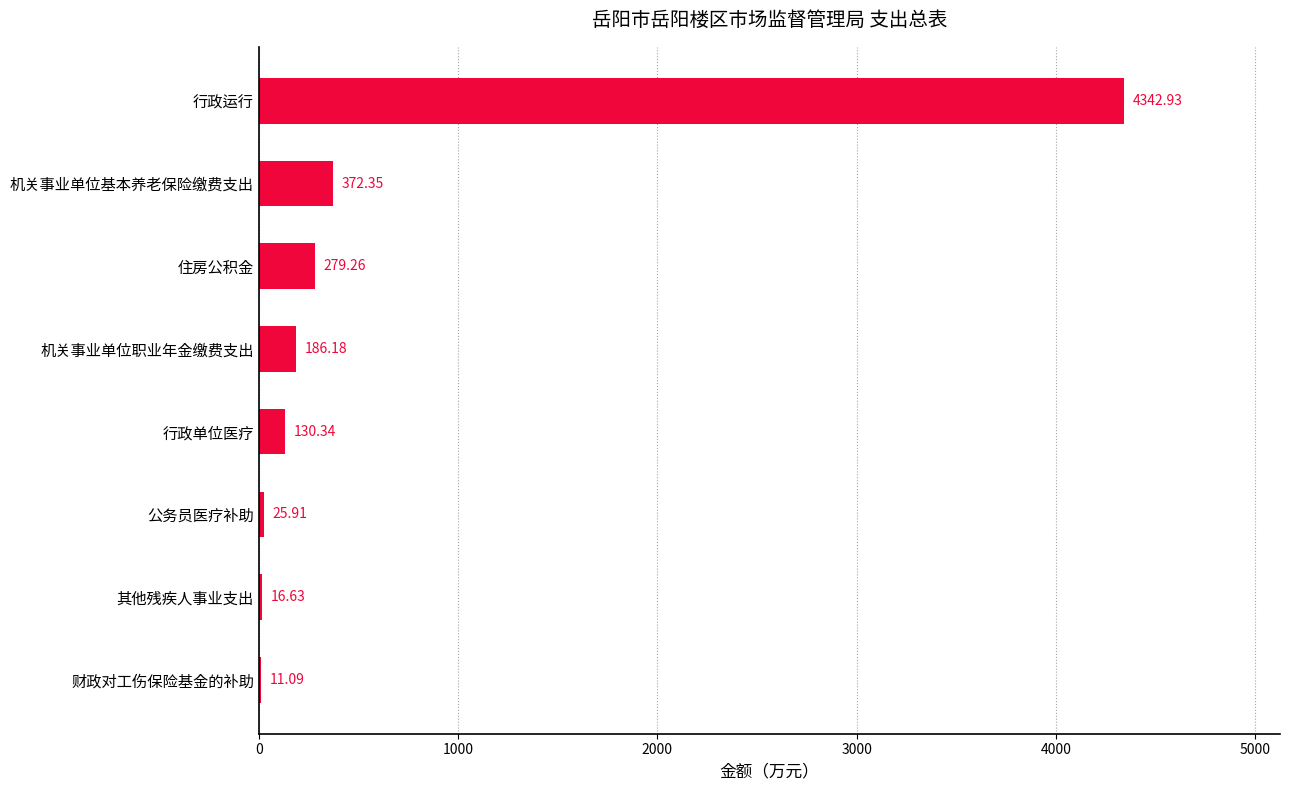

At which category does the chart reach its peak across all series?

行政运行